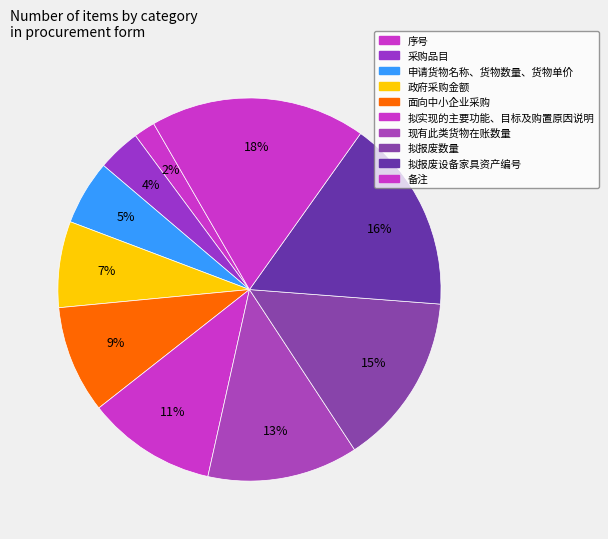

To the nearest percent, what is the average slice percentage?

10%